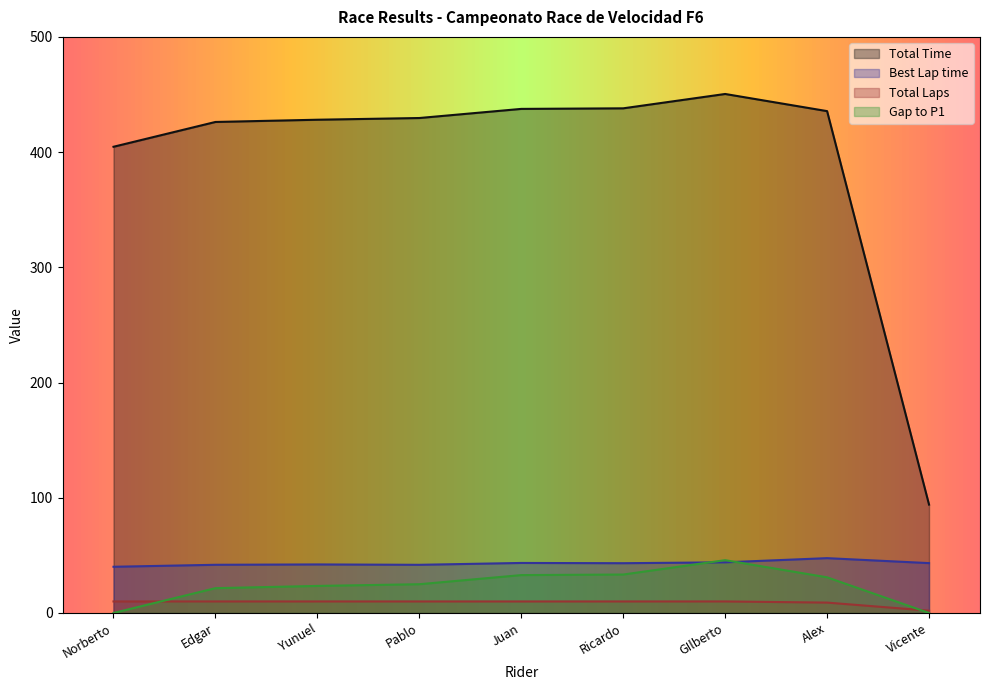

What is the sum of all Gap to P1 values?

212.9